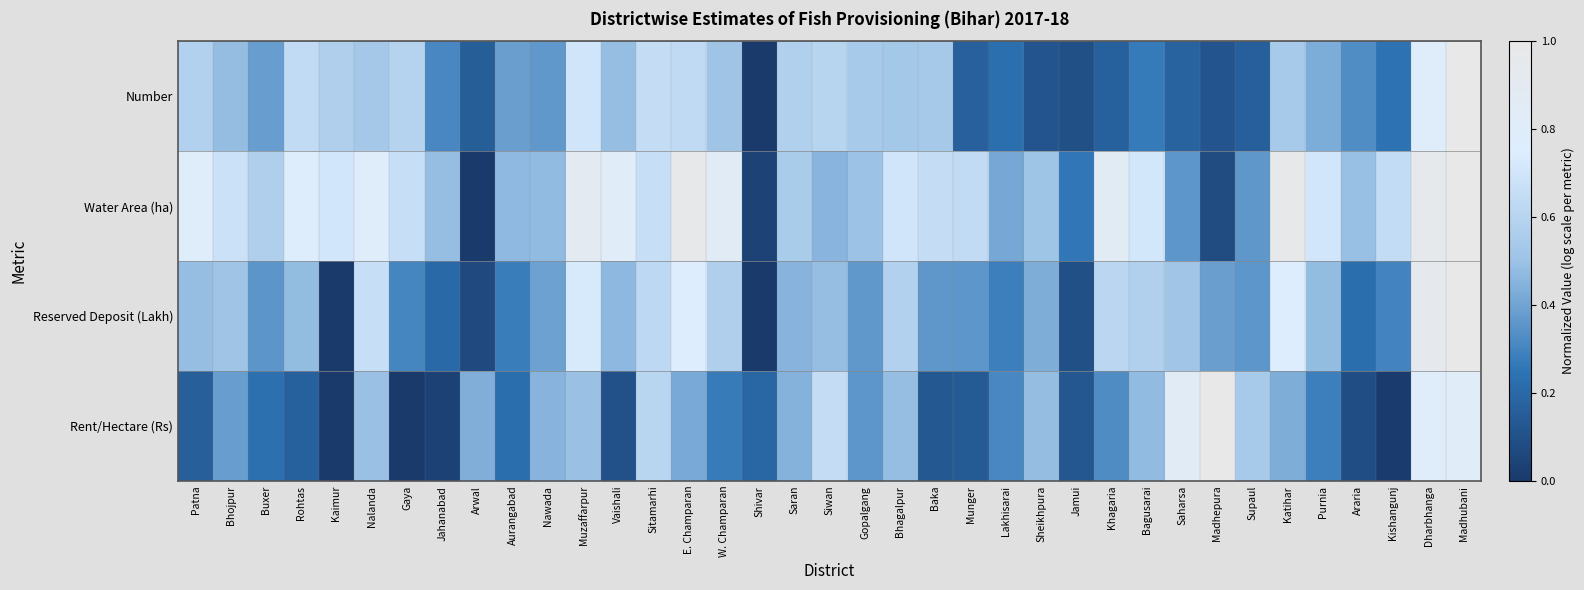

What is the maximum value shown in the chart?

1.0